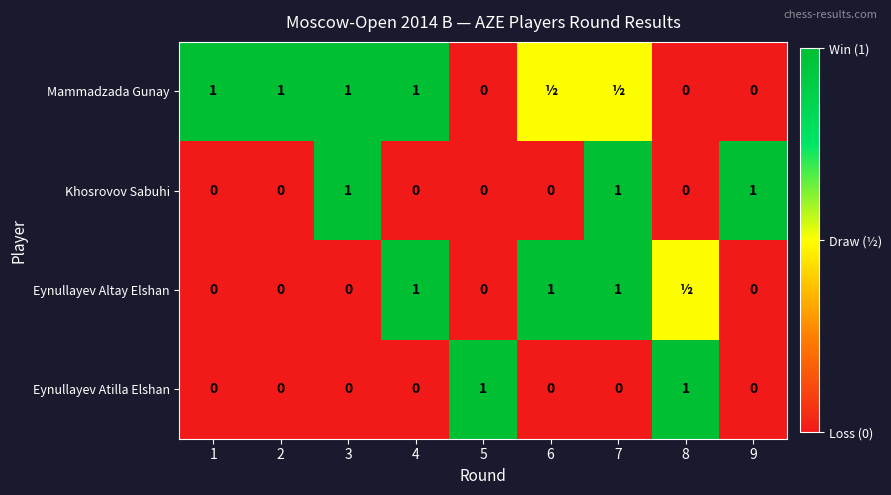

What is the total value across all series at 9?

1.0